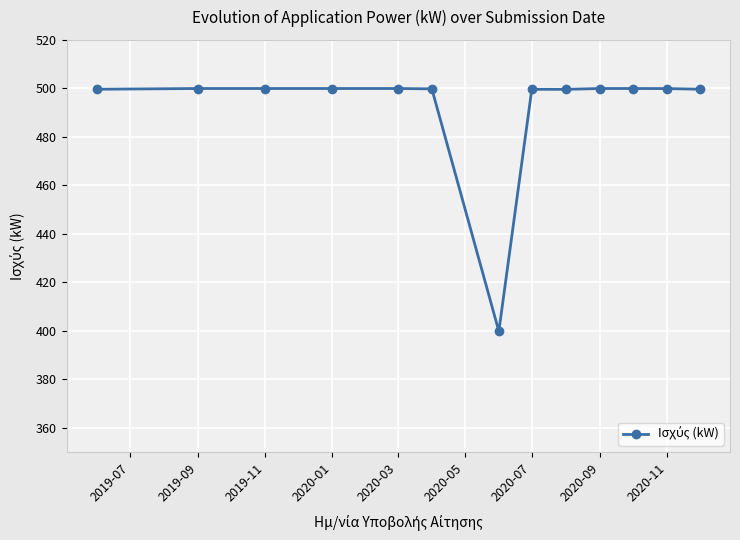

What is the smallest value displayed?

399.8